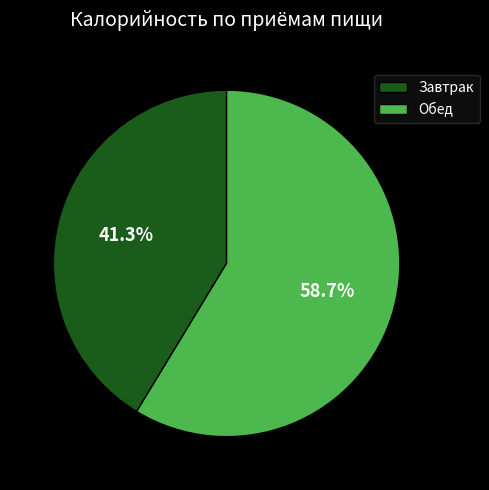

To the nearest percent, what portion does Обед represent?

59%